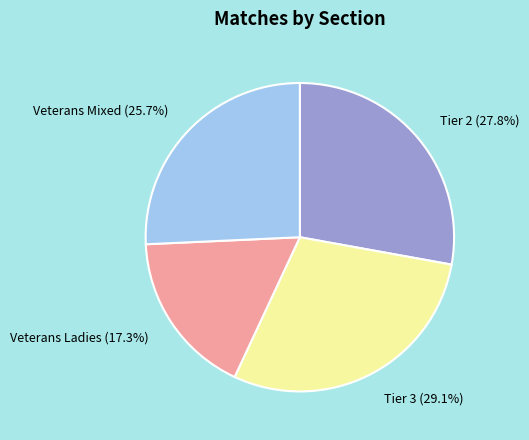

True or false: Veterans Mixed accounts for 16% of the total.

False